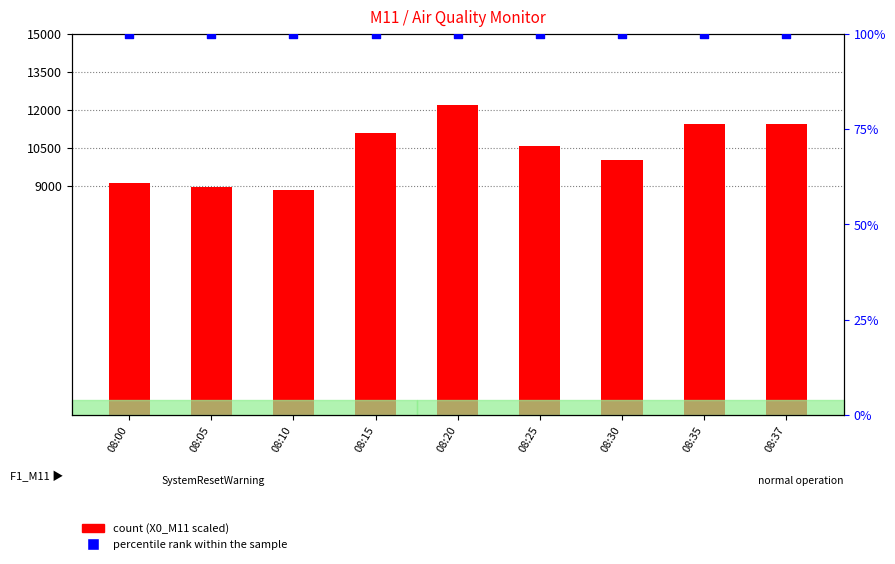

What are all the series names shown in the legend?

count, percentile rank within the sample